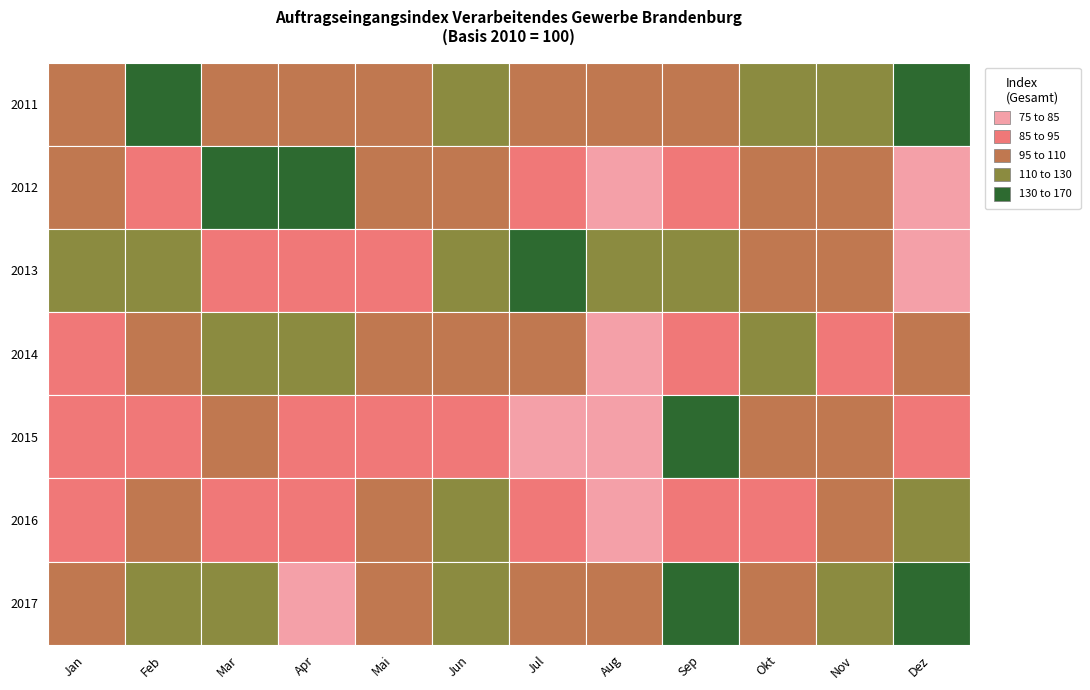

The Gesamt series shows 107.1 at 2011. True or false?

True